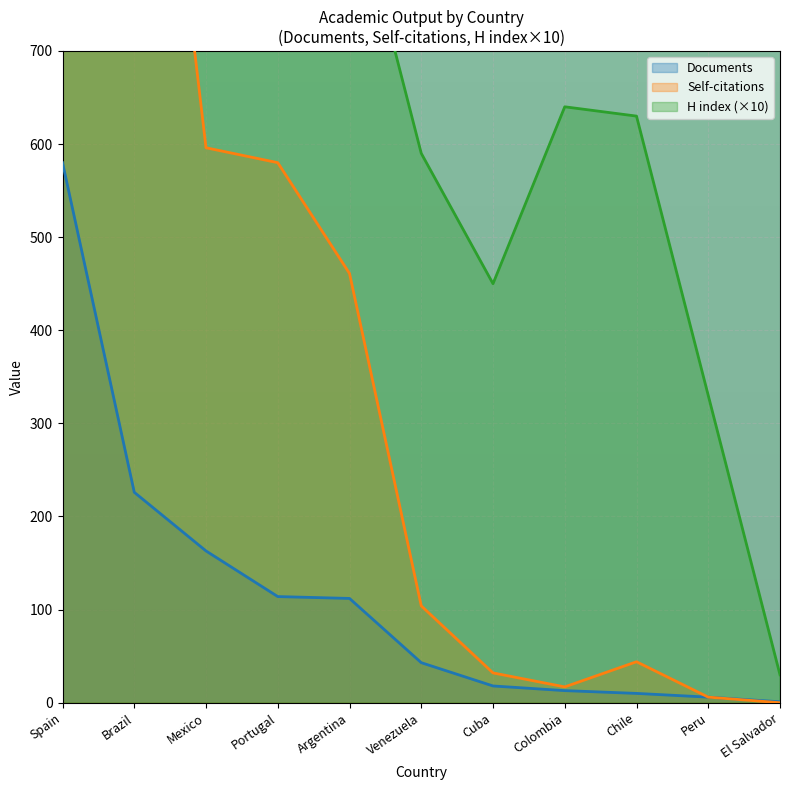

Reading right to left, what are all the values shown in this chart?

Documents: 1	6	10	13	18	43	112	114	163	226	580
Citations: 0	6	44	17	32	104	461	580	596	1250	3639
H index: 30	330	630	640	450	590	890	1390	1190	1390	2120